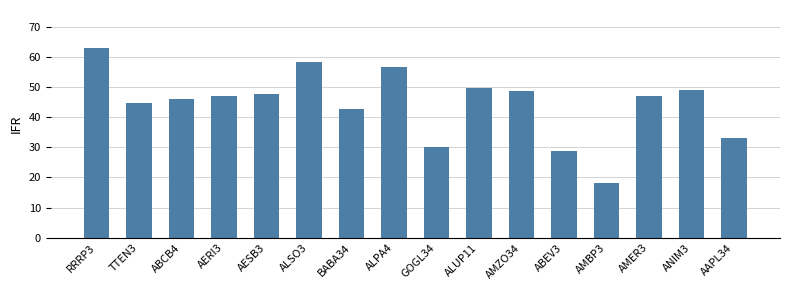

What is the difference between the maximum and second lowest values?

34.0